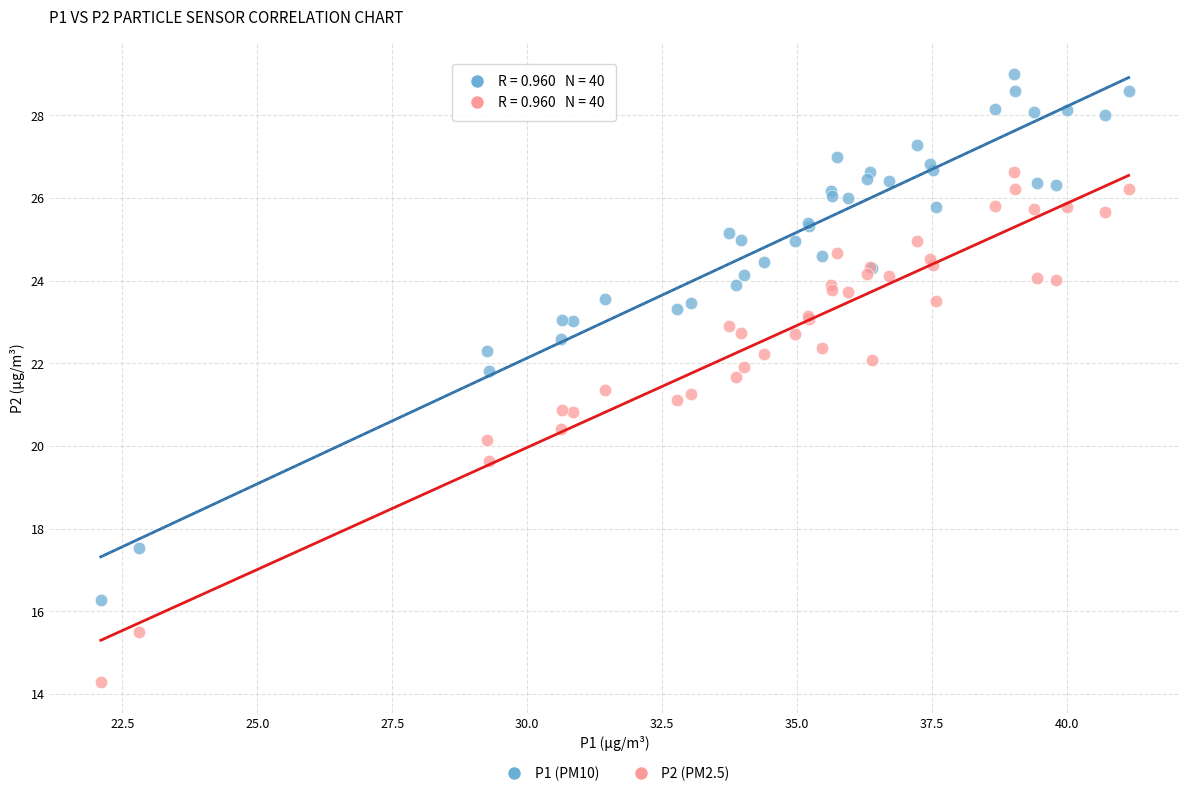

Which series reaches the minimum Y coordinate?

P2 (PM2.5)